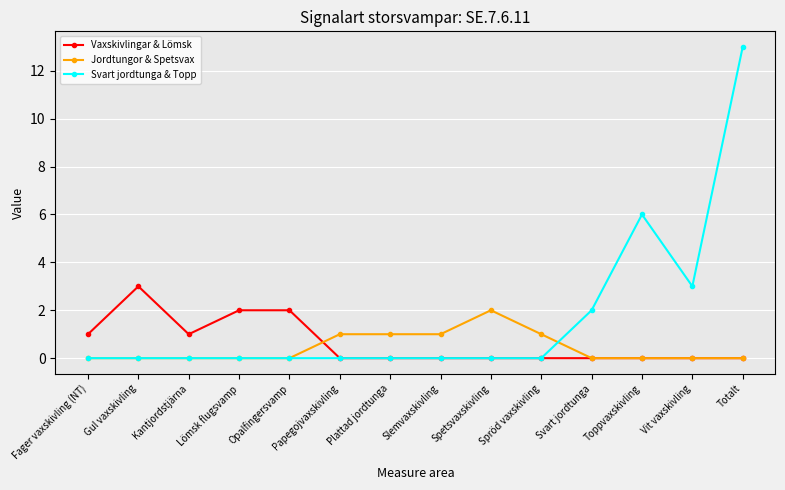

How many series are shown in this chart?

3